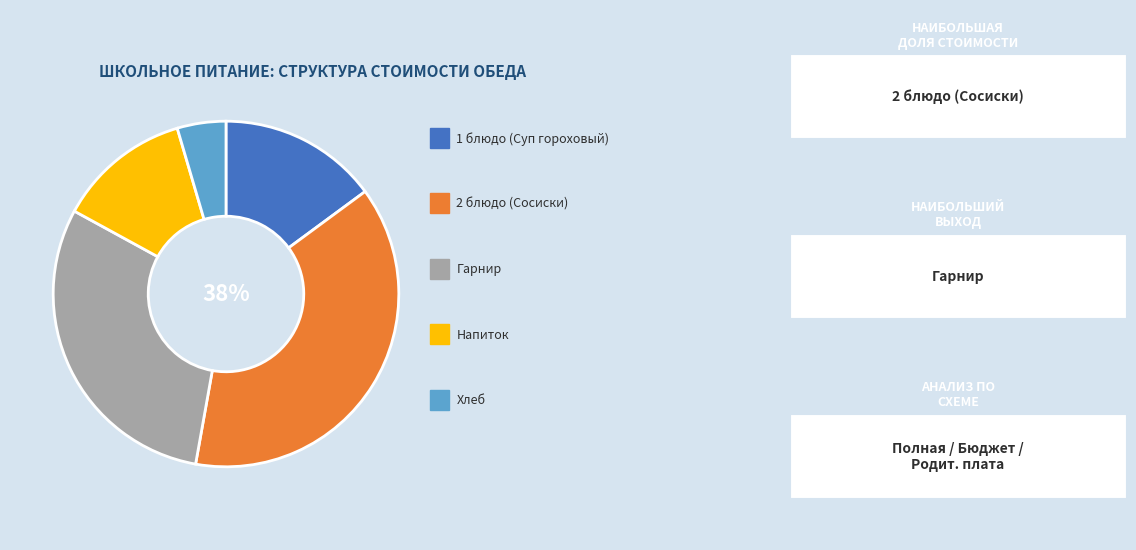

To the nearest percent, what is the difference between the largest and smallest slice percentages?

33%